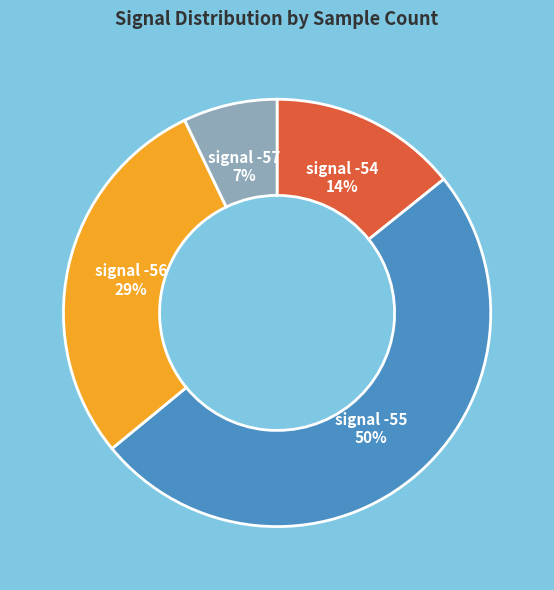

To the nearest percent, what is the difference between the largest and smallest slice percentages?

43%